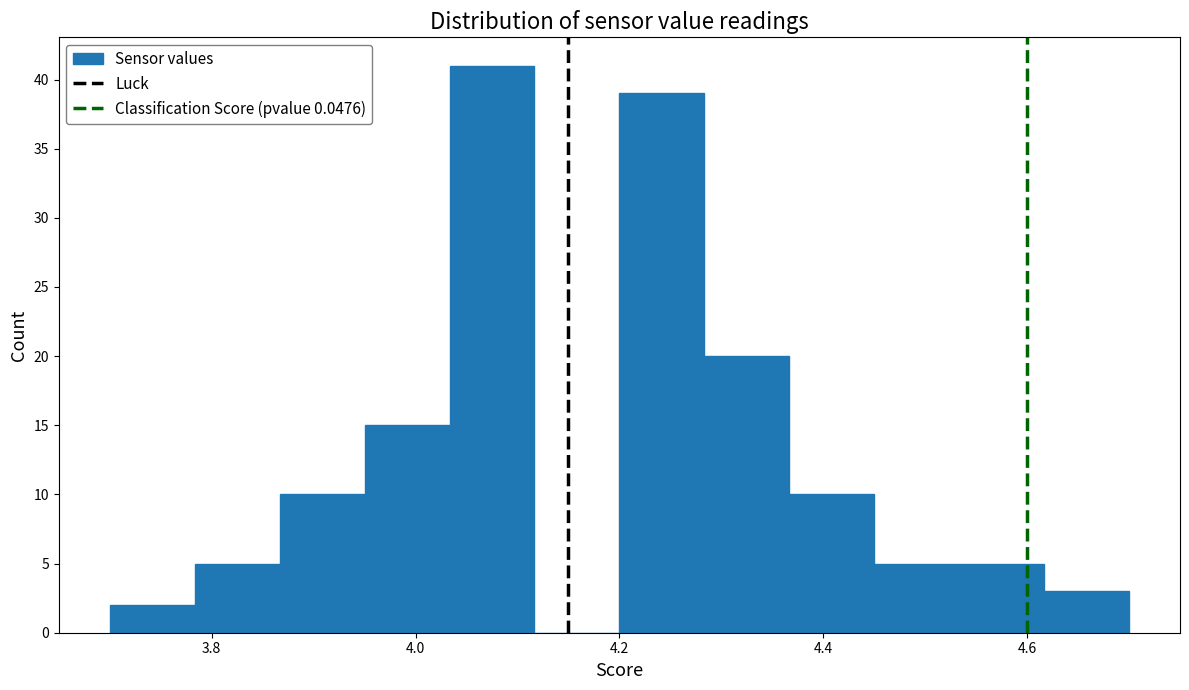

Reading left to right, list every bar in this chart as the range it spans on the x-axis followed by its height. Neither the bar edges nor the heights are printed on the chart, so give them approximately, as read against the axes.

3.70 to 3.78: 2
3.78 to 3.86: 5
3.86 to 3.96: 10
3.96 to 4.04: 15
4.04 to 4.12: 41
4.12 to 4.20: 0
4.20 to 4.28: 39
4.28 to 4.36: 20
4.36 to 4.46: 10
4.46 to 4.54: 5
4.54 to 4.62: 5
4.62 to 4.70: 3